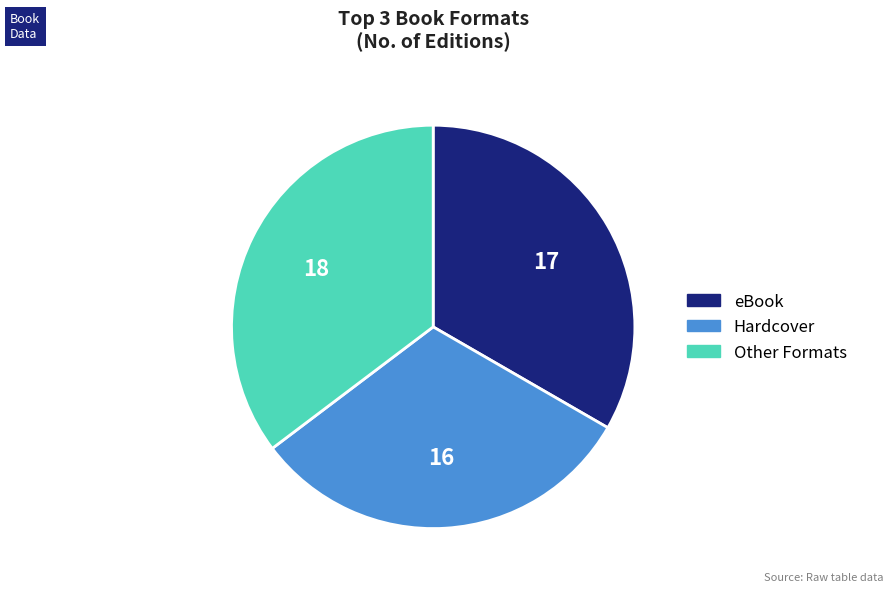

How many segments does this pie chart have?

3